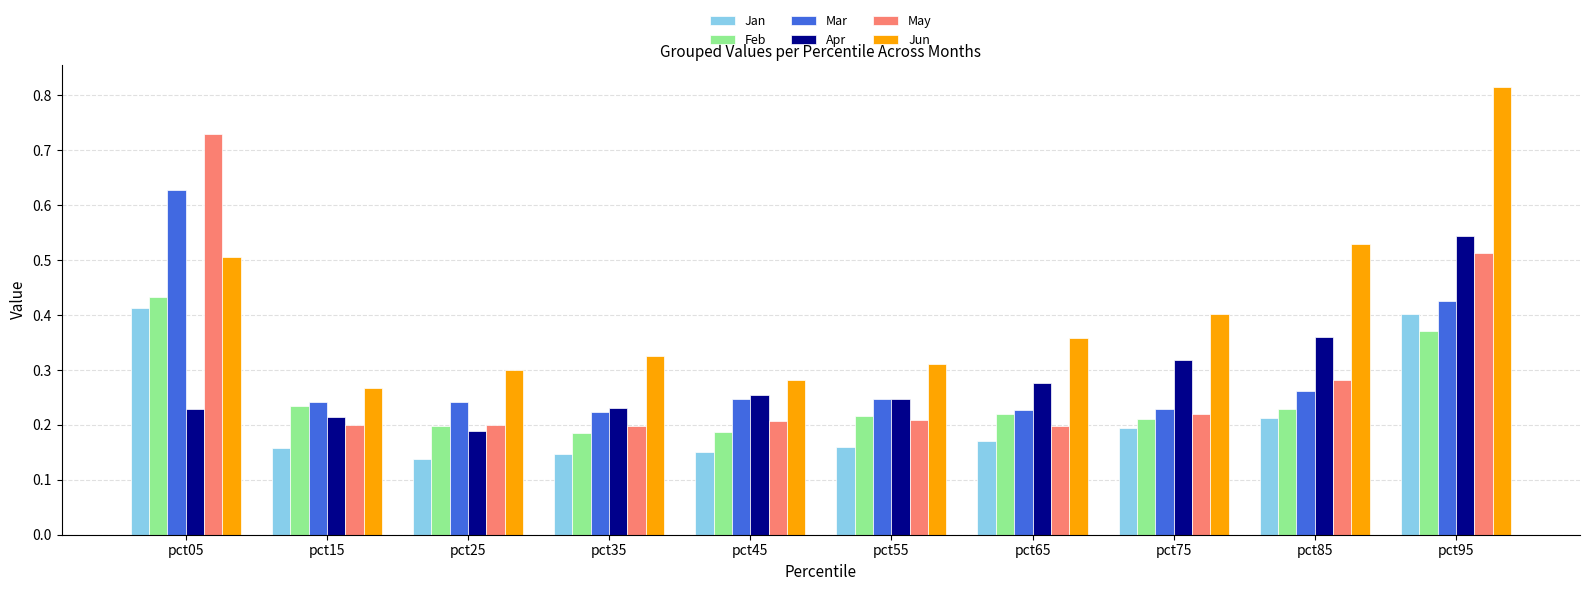

What are all the series names shown in the legend?

Jan, Feb, Mar, Apr, May, Jun